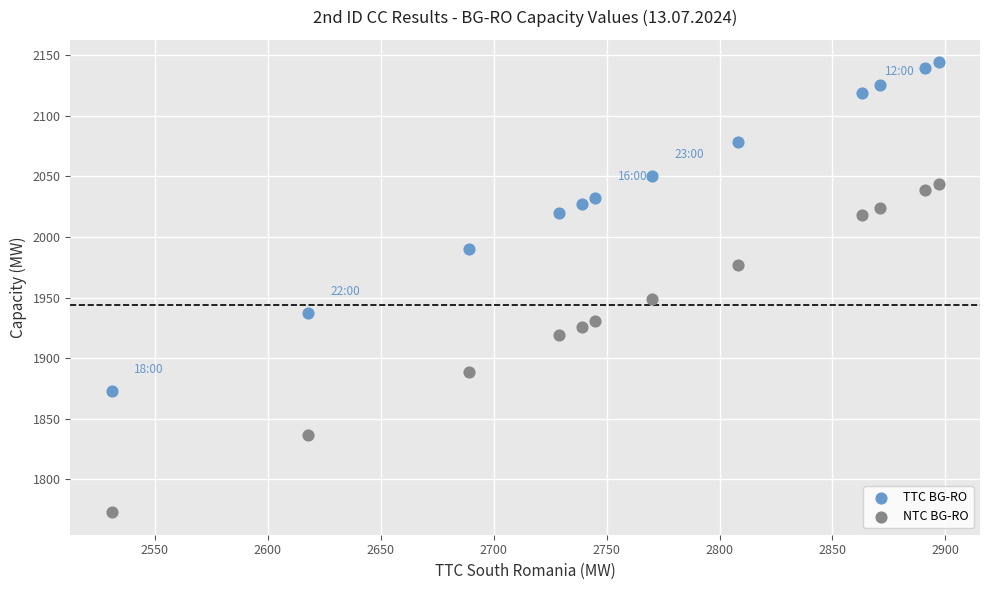

Which series contains the lowest Y value?

NTC BG-RO